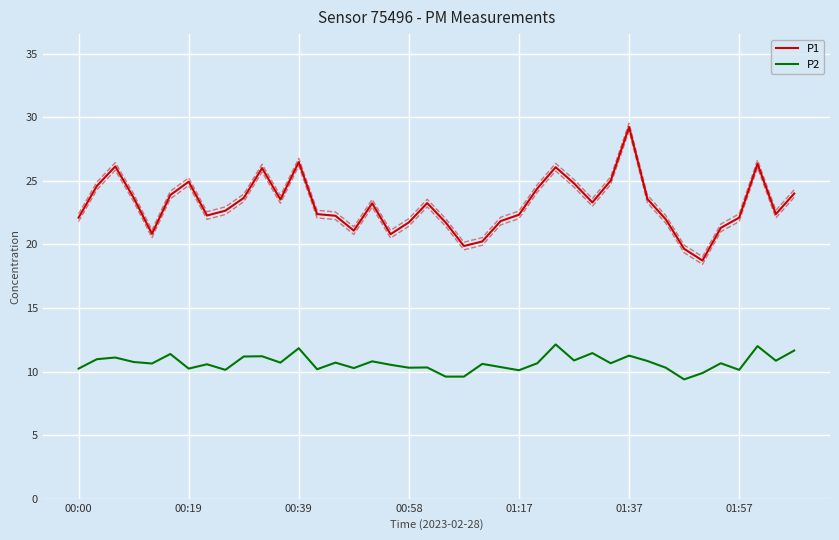

What is the total value across all series at 00:00?

32.3